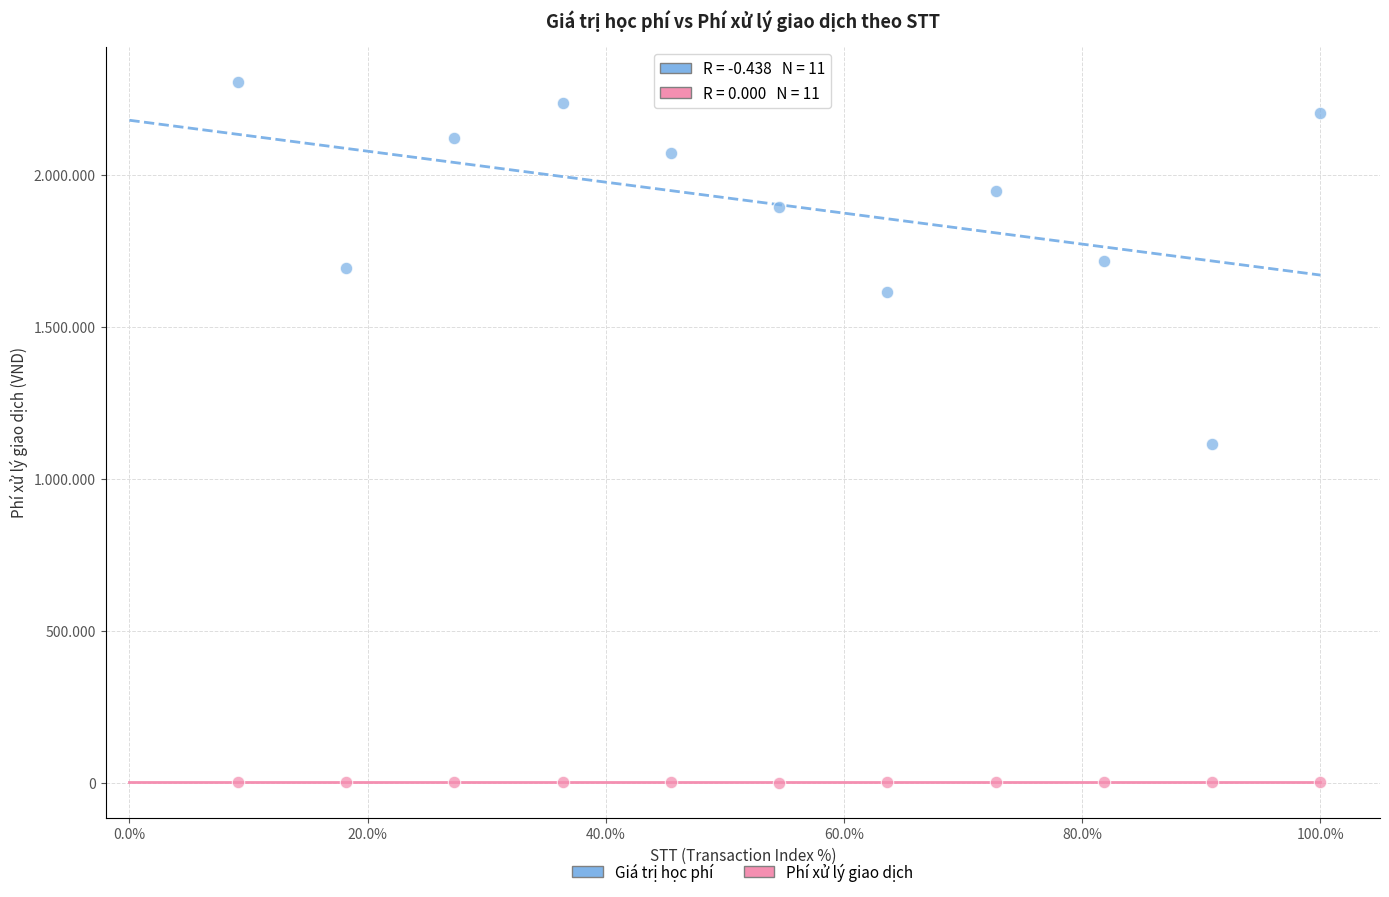

Which series has the widest spread of Y values?

Giá trị học phí